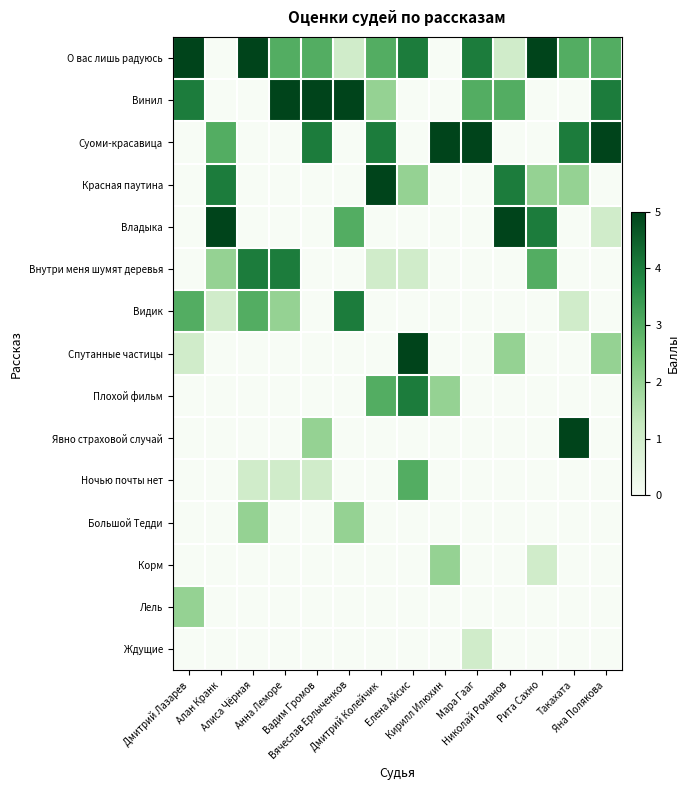

What value does the Владыка series have at Алан Кранк?

5.0